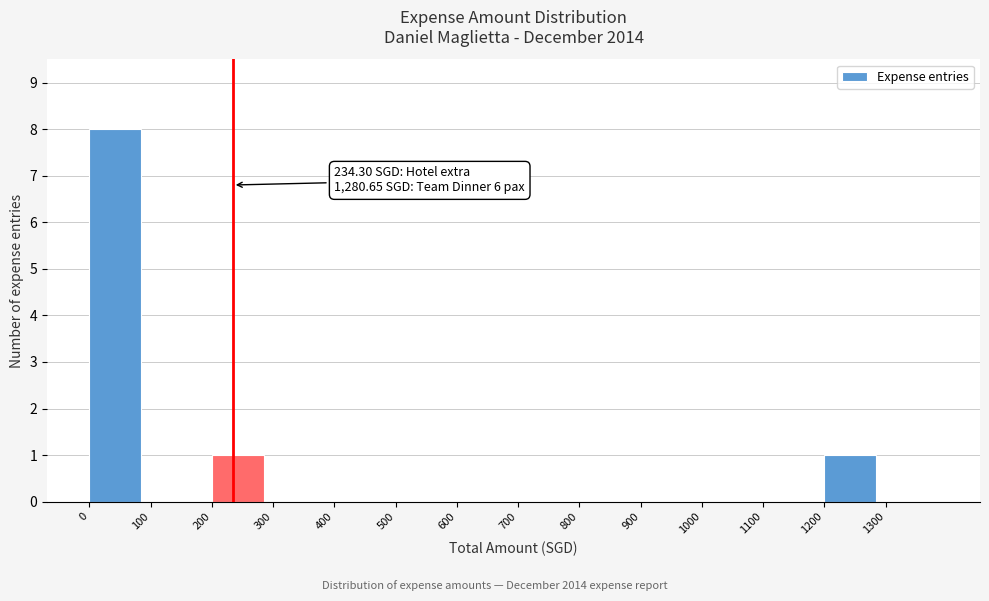

Which range on the x-axis has the tallest bar?

0 to 100